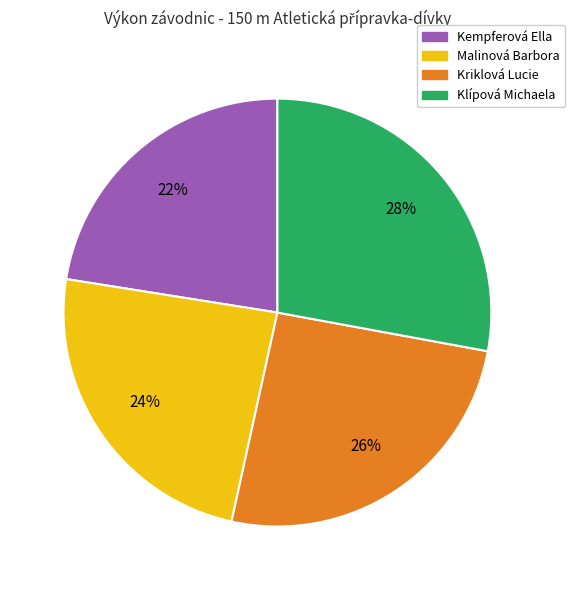

How many slices are in this pie chart?

4